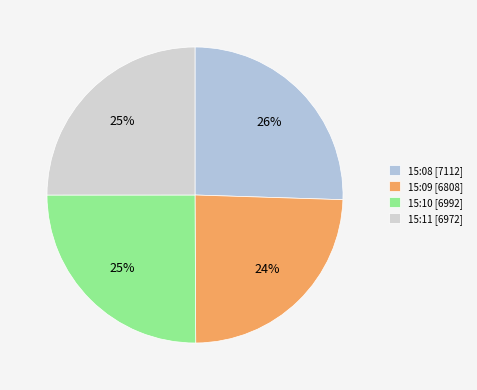

To the nearest percent, what is the average slice percentage?

25%